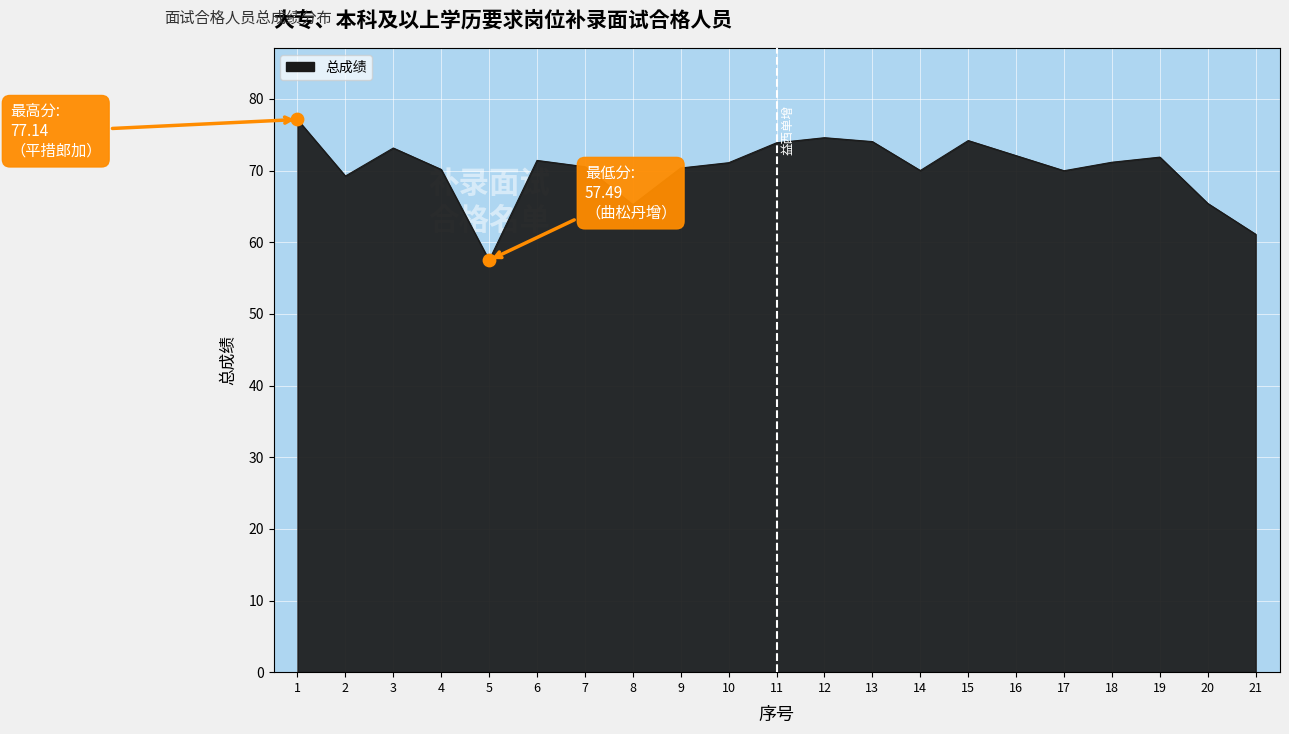

Between 13 and 19, which is larger?

13